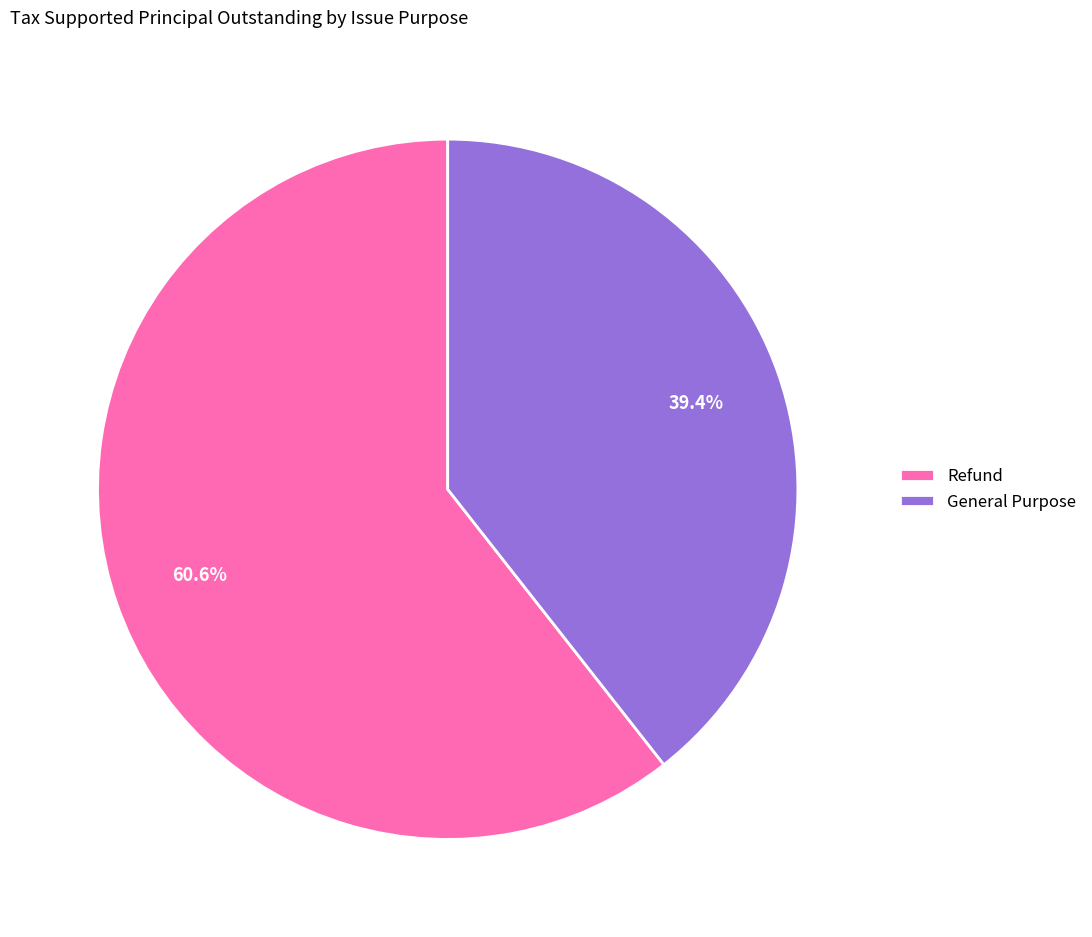

Is Refund the majority of the pie?

Yes